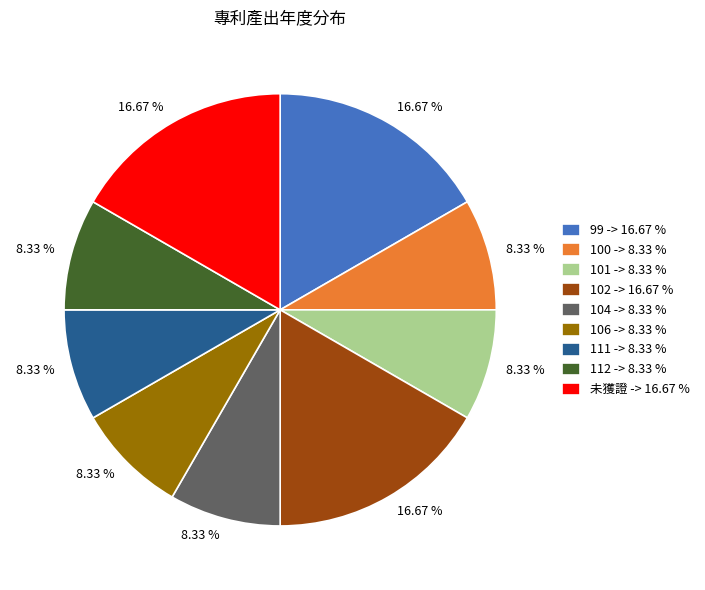

Does any single category account for the majority?

No